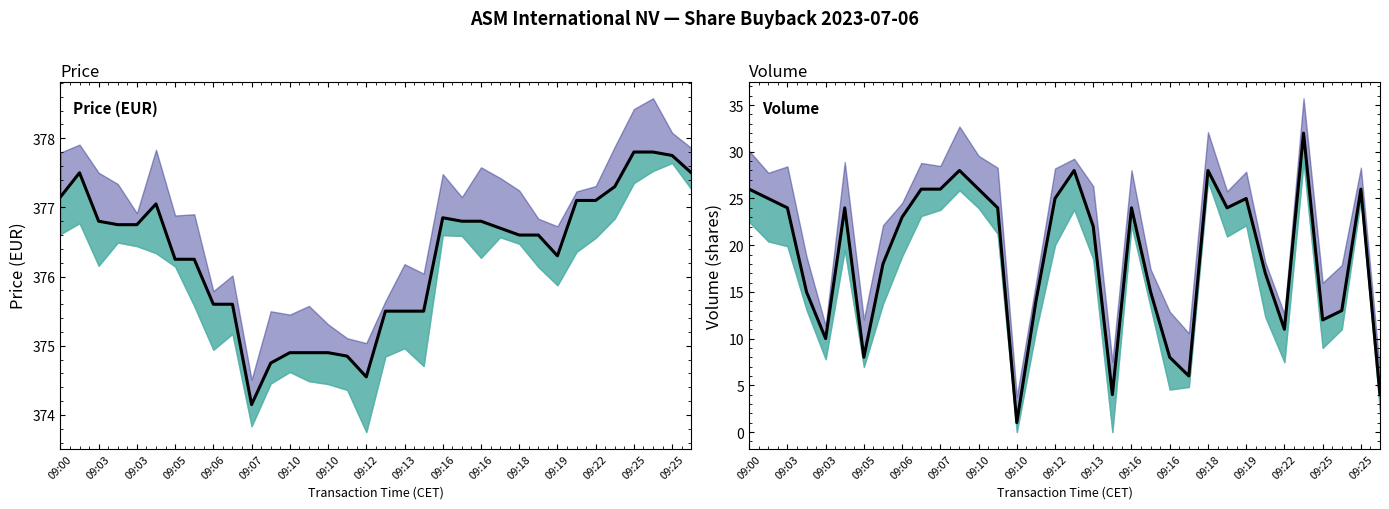

Does the chart have visible grid lines?

No